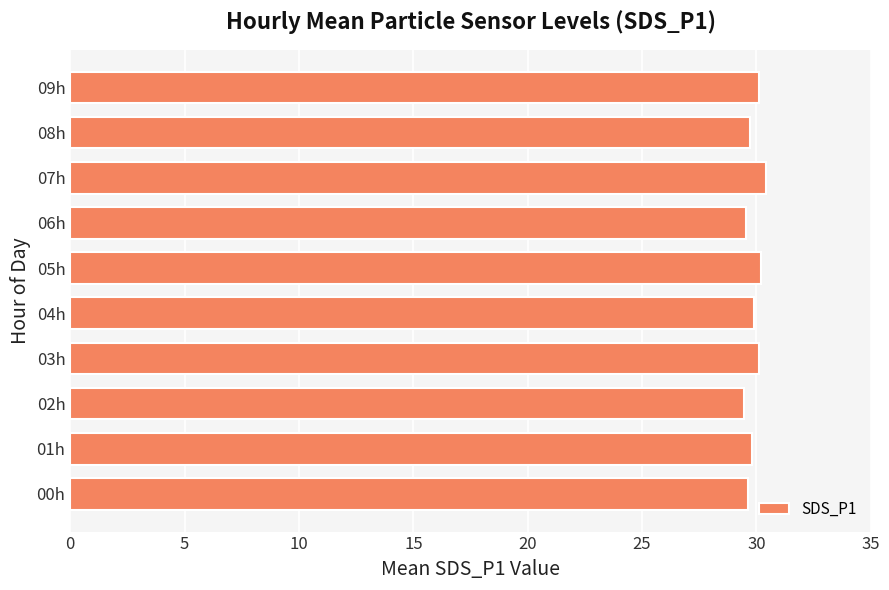

What is the average value?

29.9